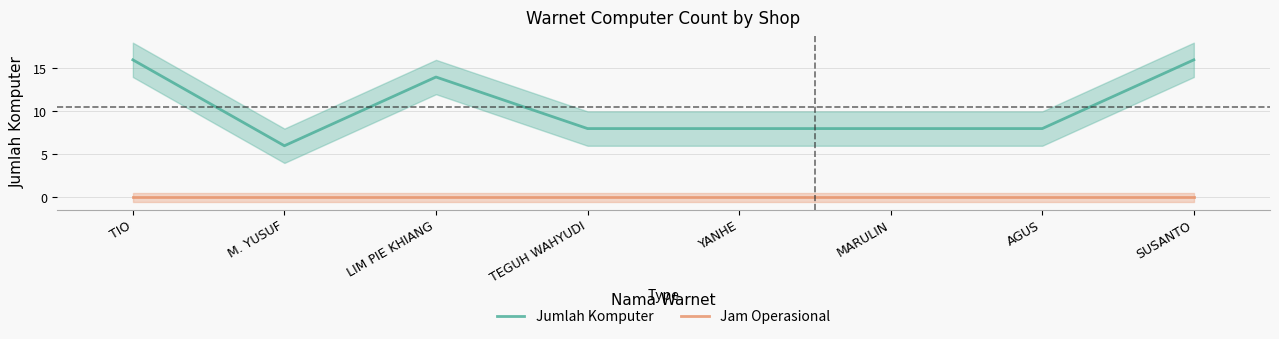

How many lines are shown in the chart?

2